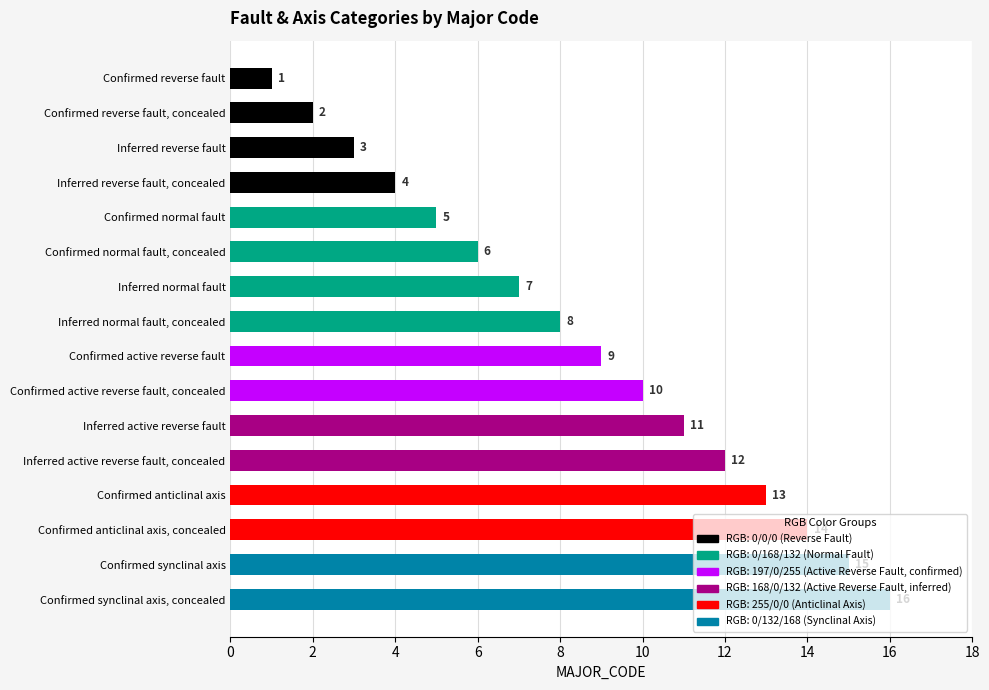

List the labels in order of value, smallest first.

Confirmed reverse fault, Confirmed reverse fault, concealed, Inferred reverse fault, Inferred reverse fault, concealed, Confirmed normal fault, Confirmed normal fault, concealed, Inferred normal fault, Inferred normal fault, concealed, Confirmed active reverse fault, Confirmed active reverse fault, concealed, Inferred active reverse fault, Inferred active reverse fault, concealed, Confirmed anticlinal axis, Confirmed anticlinal axis, concealed, Confirmed synclinal axis, Confirmed synclinal axis, concealed